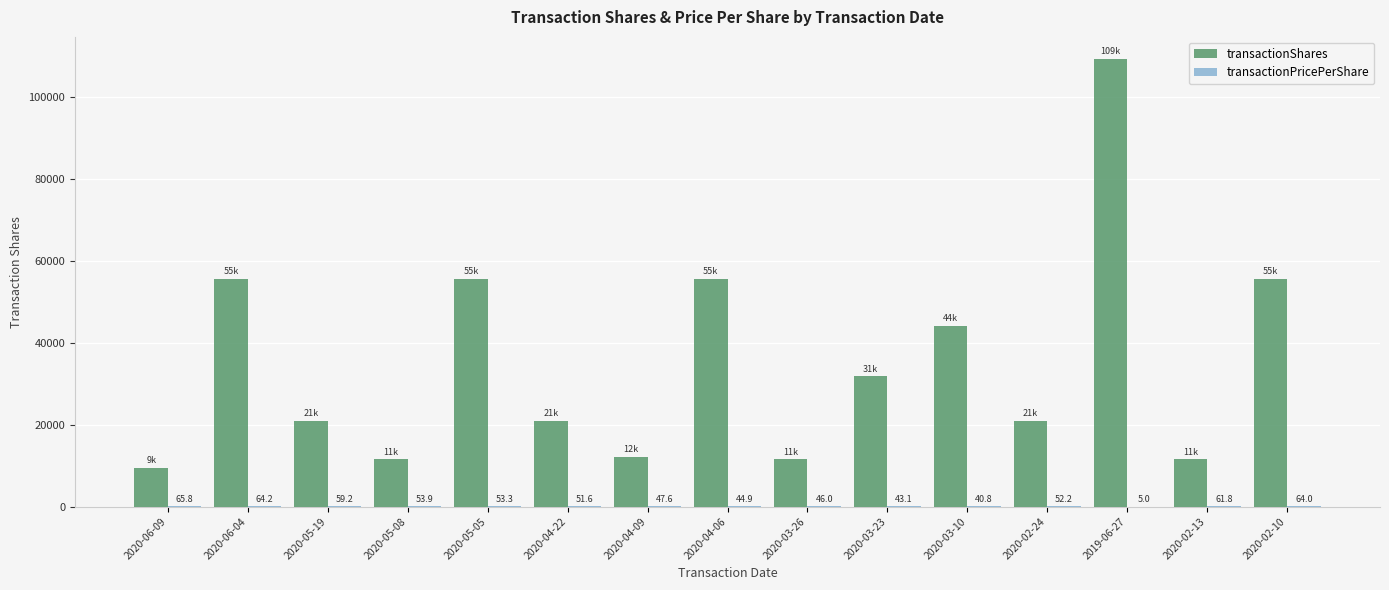

Are the bars grouped side by side (vs. stacked)?

Yes